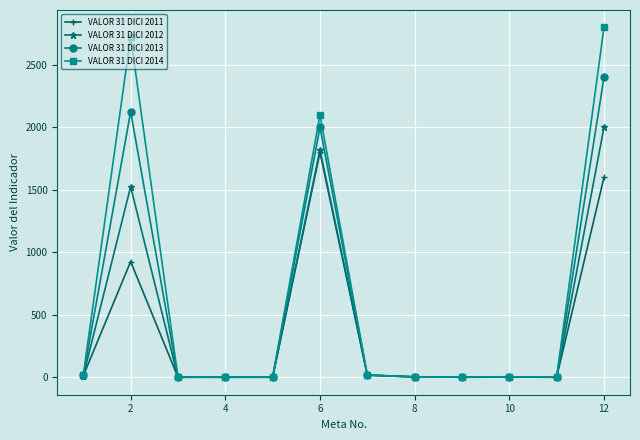

Which series has the largest range (max minus min)?

VALOR 31 DICI 2014